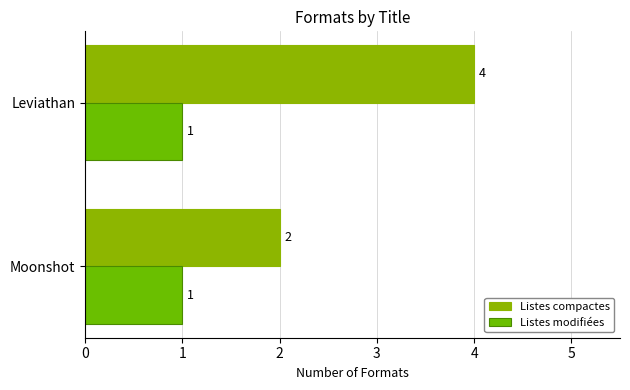

List the series in order of their peak value, lowest first.

Listes modifiées, Listes compactes